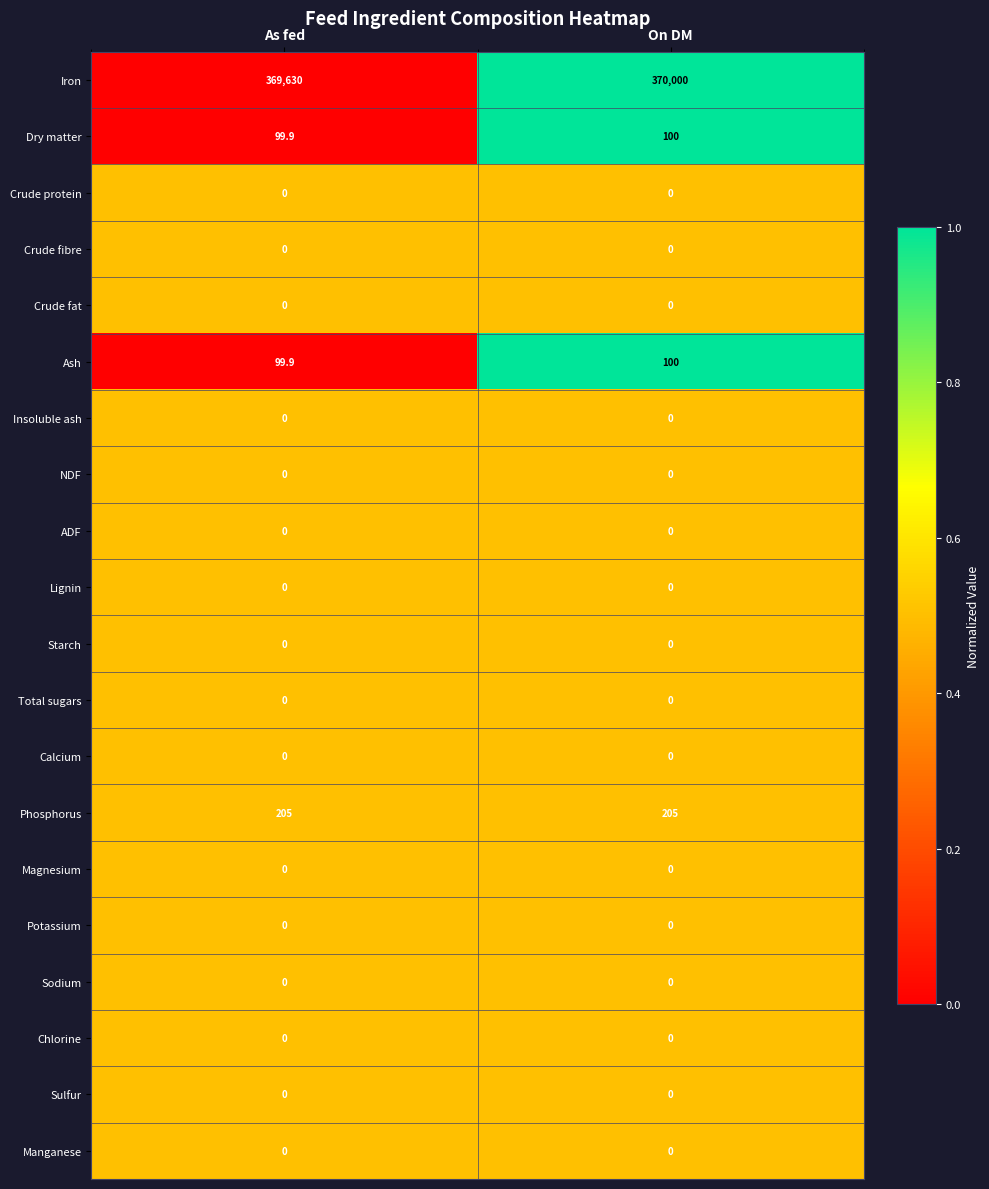

Which series has the largest total across all categories?

Iron